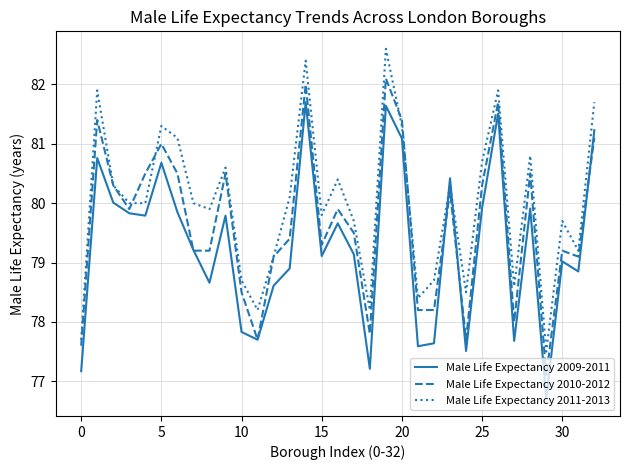

At how many categories does at least one series exceed 77?

33